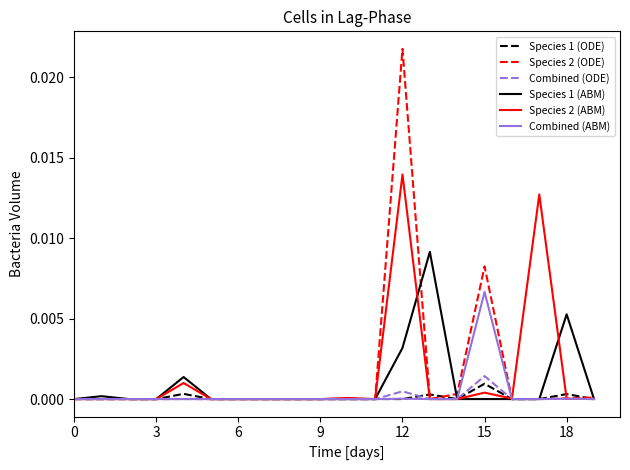

Which series has the largest range (max minus min)?

Species 2 (ODE)